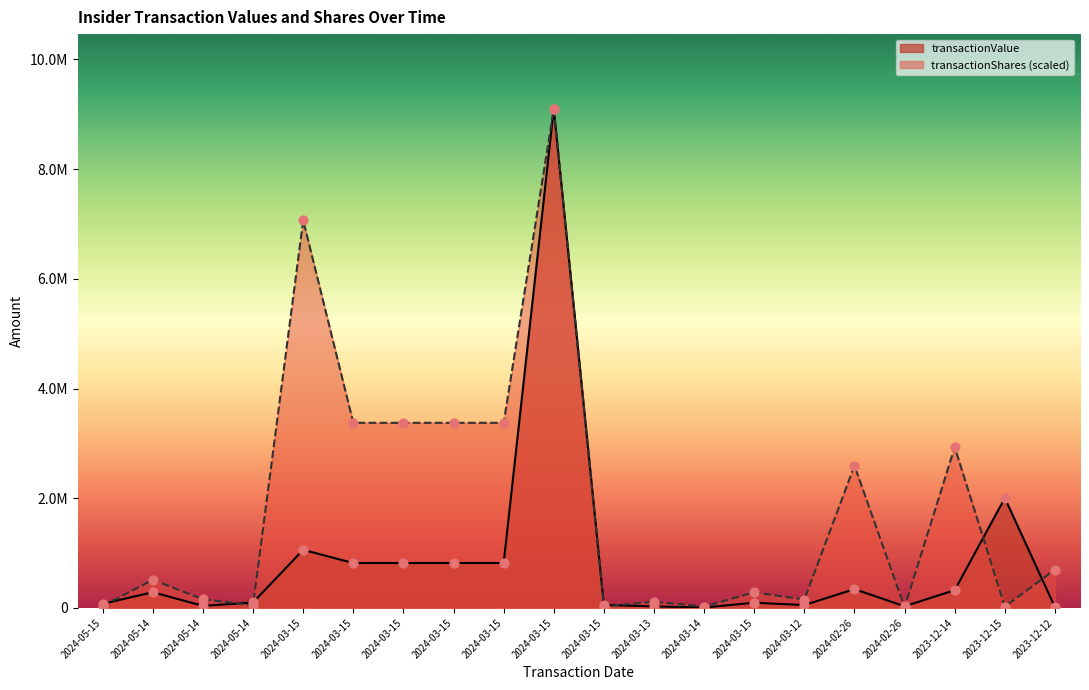

Which series contains the highest Y value?

transactionValue